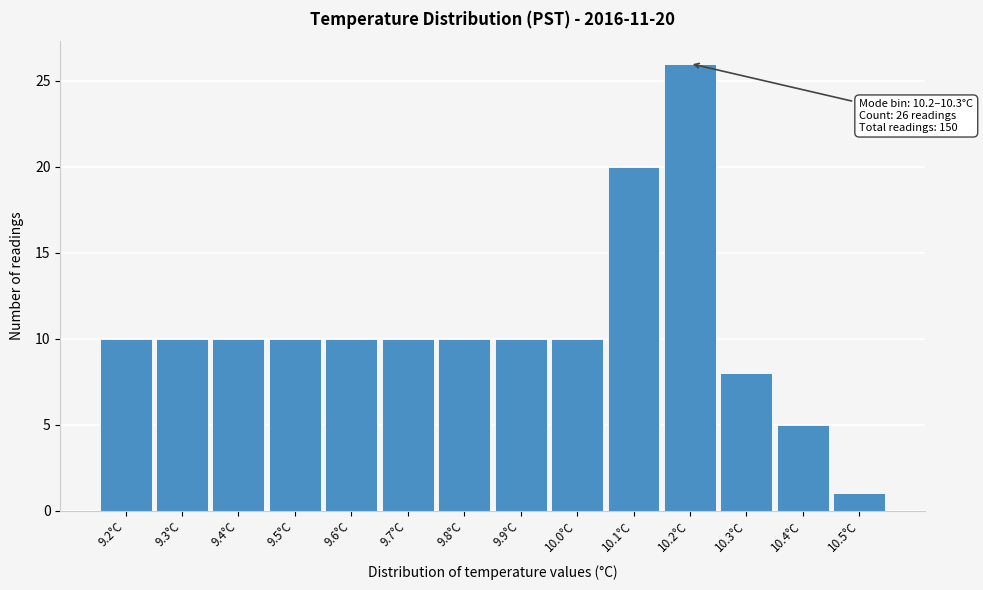

Reading left to right, what are all the values shown in this chart?

9.2°C=10	9.3°C=10	9.4°C=10	9.5°C=10	9.6°C=10	9.7°C=10	9.8°C=10	9.9°C=10	10.0°C=10	10.1°C=20	10.2°C=26	10.3°C=8	10.4°C=5	10.5°C=1